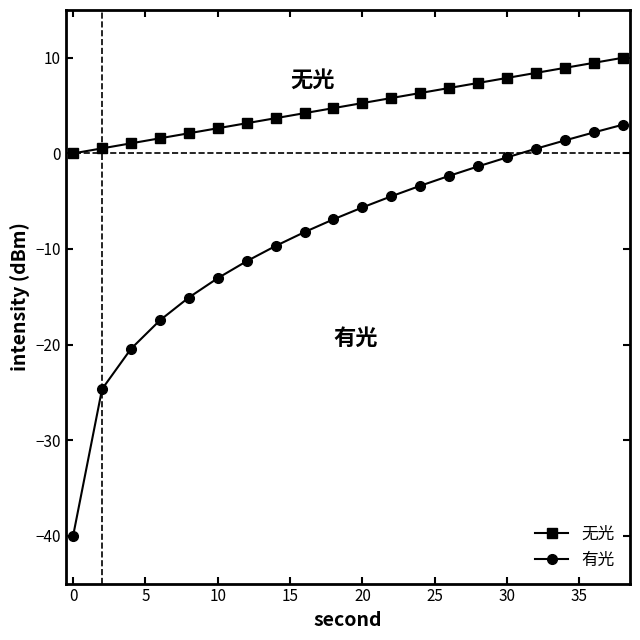

Which series has the largest total across all categories?

无光